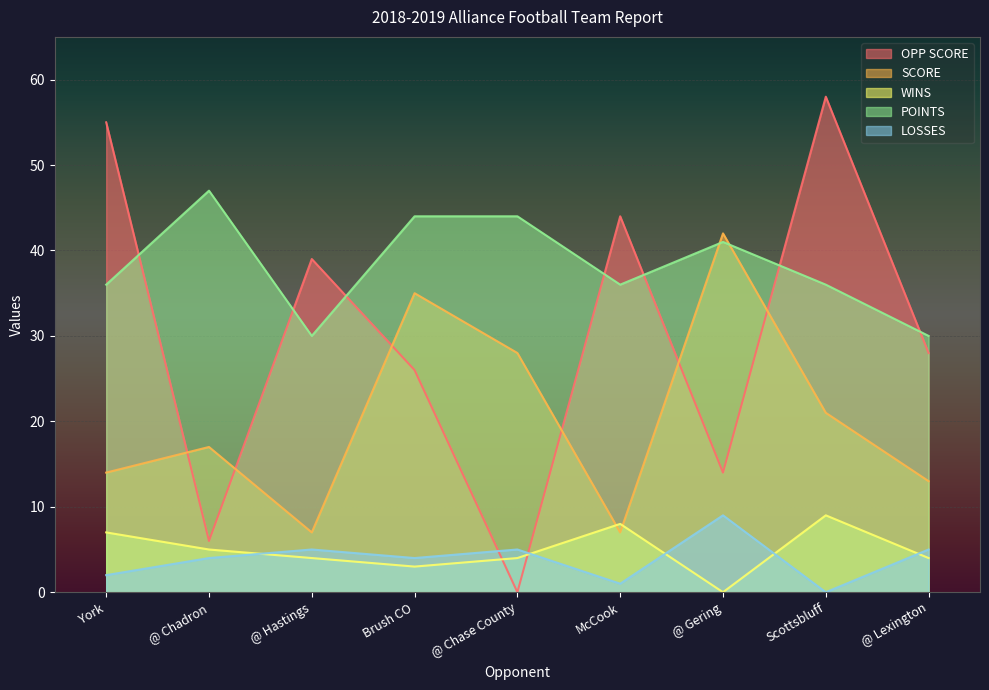

At which category is the sum across all series the highest?

Scottsbluff